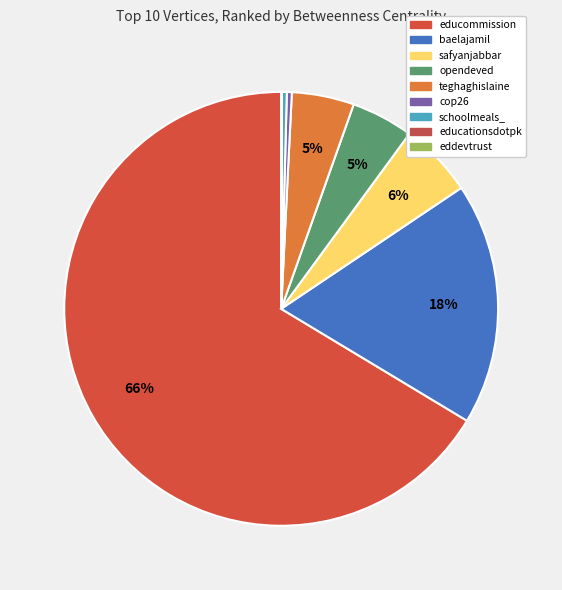

To the nearest percent, what is the average slice percentage?

11%